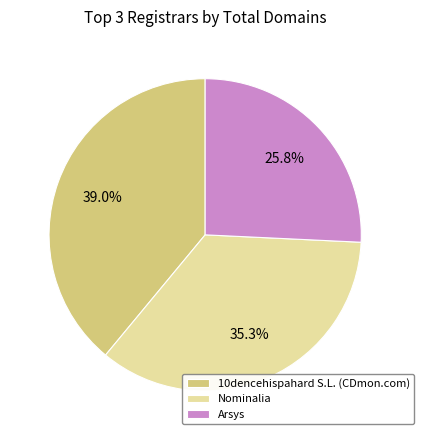

To the nearest percent, what is the difference between the largest and smallest slice percentages?

13%